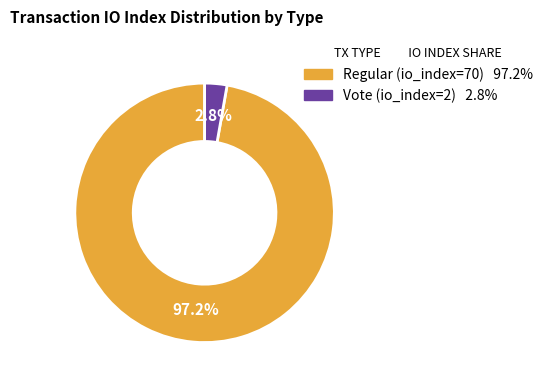

Is it true that Regular (io_index=70) is 97% of the pie?

True